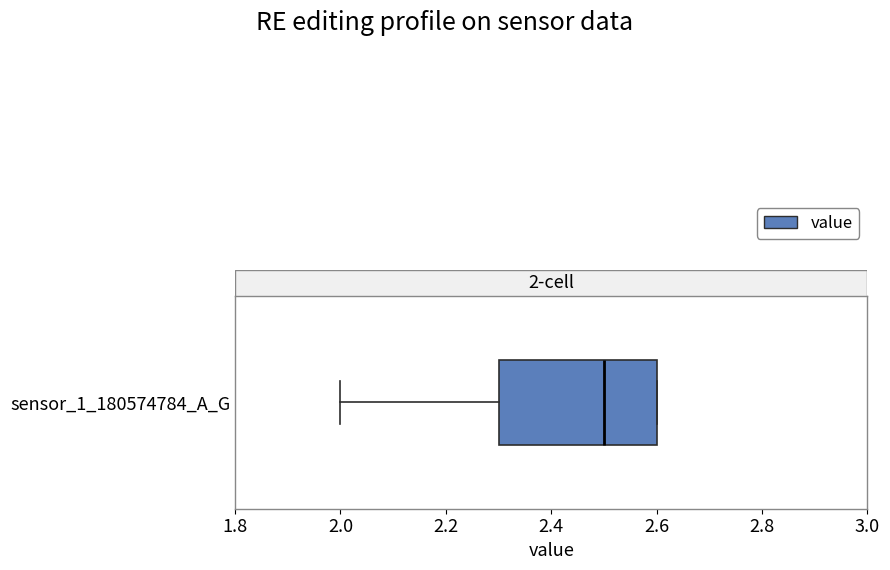

Transcribe this box plot: give where the median line is, the range the box spans, and where the two whiskers end, as read against the x-axis. The values are not printed on the chart, so give them approximately, as read against the axis.

median 2.5, box 2.3 to 2.6, whiskers 2.0 to 2.6